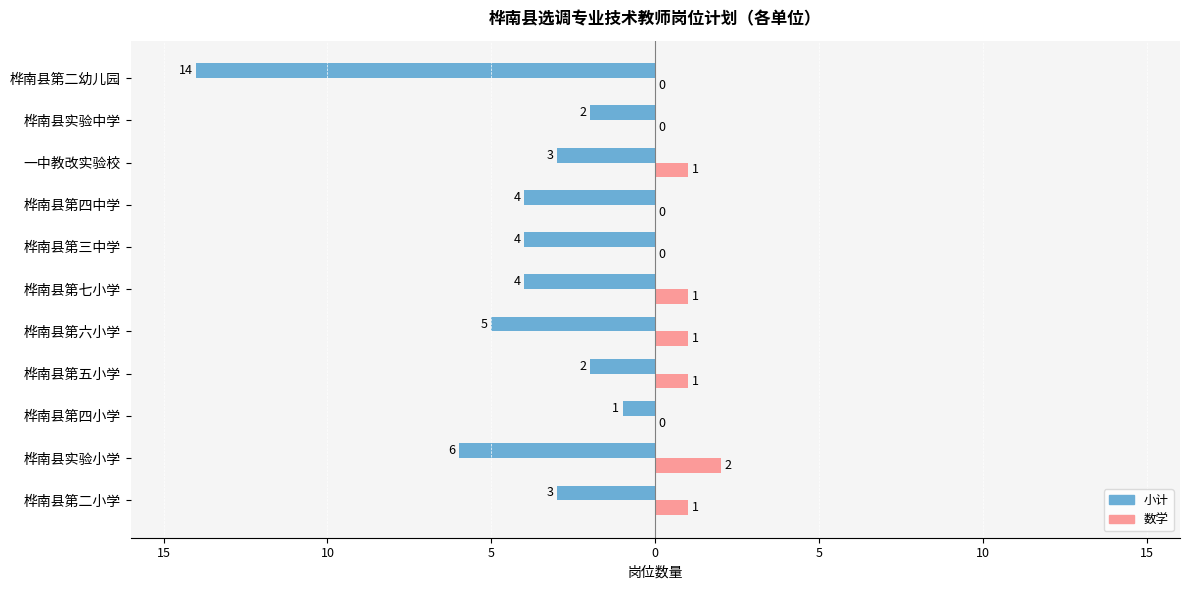

Which series has the widest spread of values?

小计